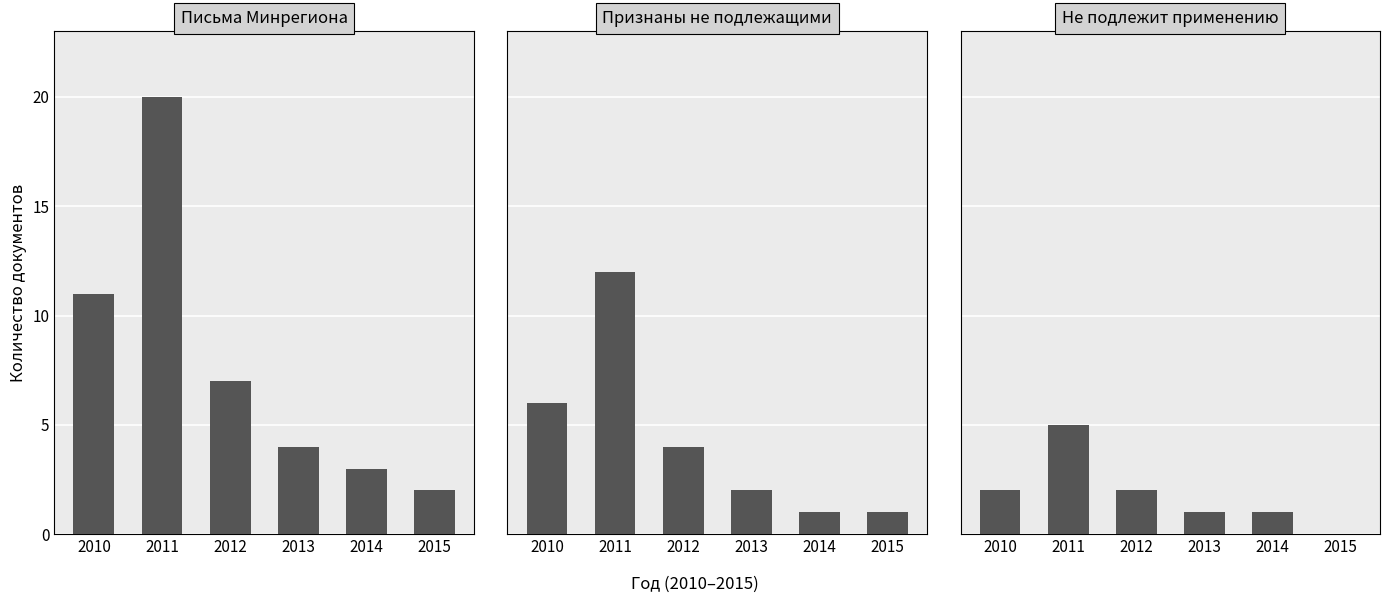

What is the maximum value for Письма Минрегиона?

20